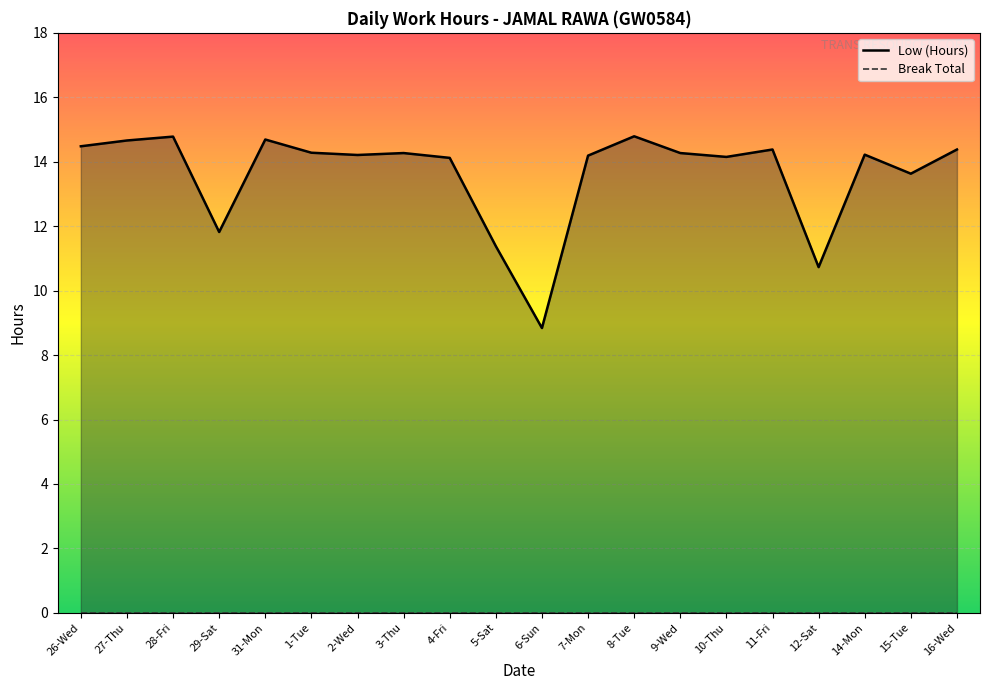

Which category has the highest value across all series?

8-Tue